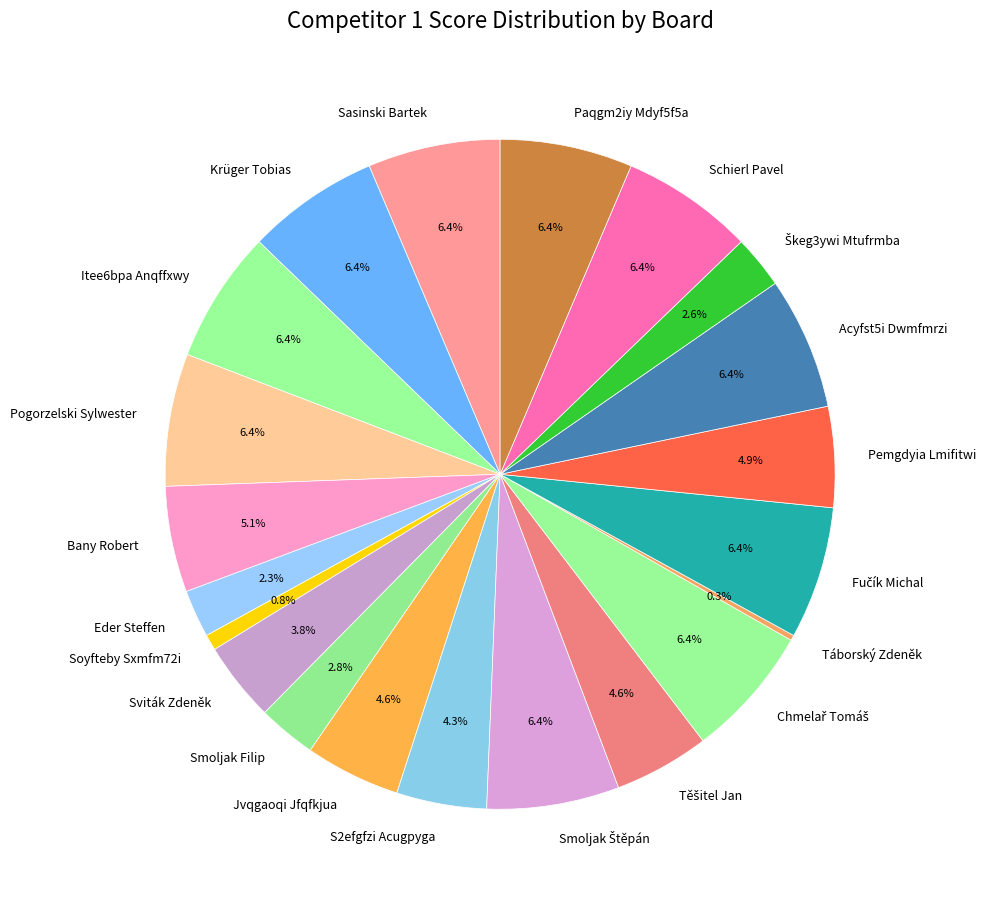

Is there any slice that represents more than half of the pie?

No